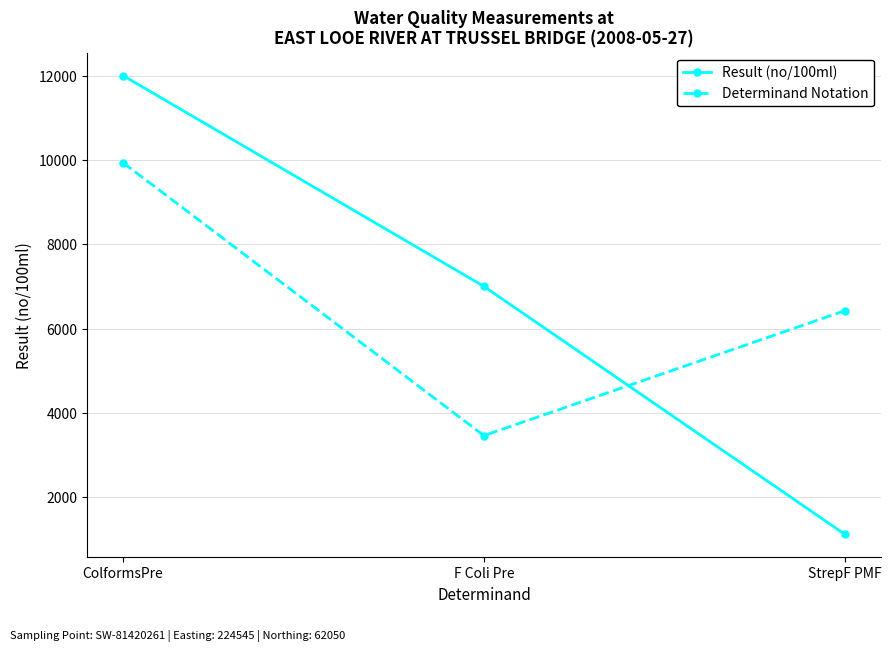

Reading left to right, transcribe all the data shown in this chart.

Result (no/100ml): ColformsPre=12000	F Coli Pre=7000	StrepF PMF=1120
Determinand Notation: ColformsPre=9933	F Coli Pre=3461	StrepF PMF=6423